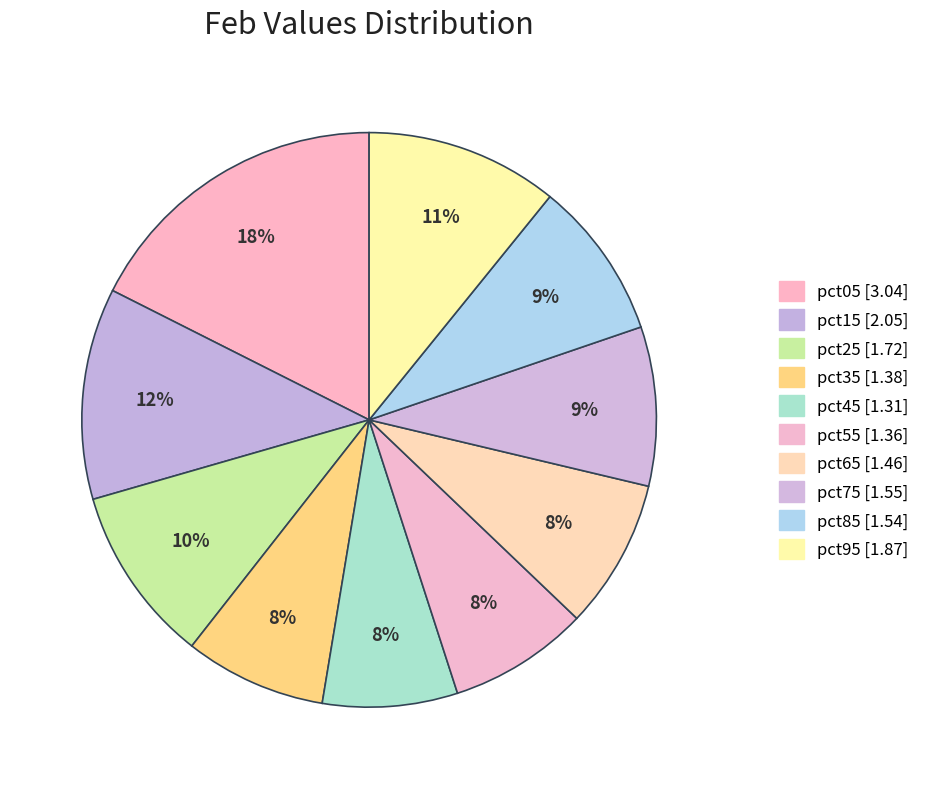

True or false: pct15 accounts for 12% of the total.

True